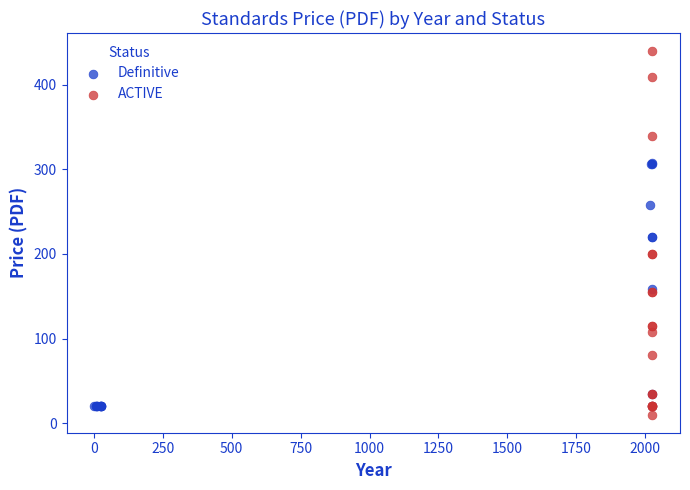

Which series has the largest Y range (max minus min)?

ACTIVE